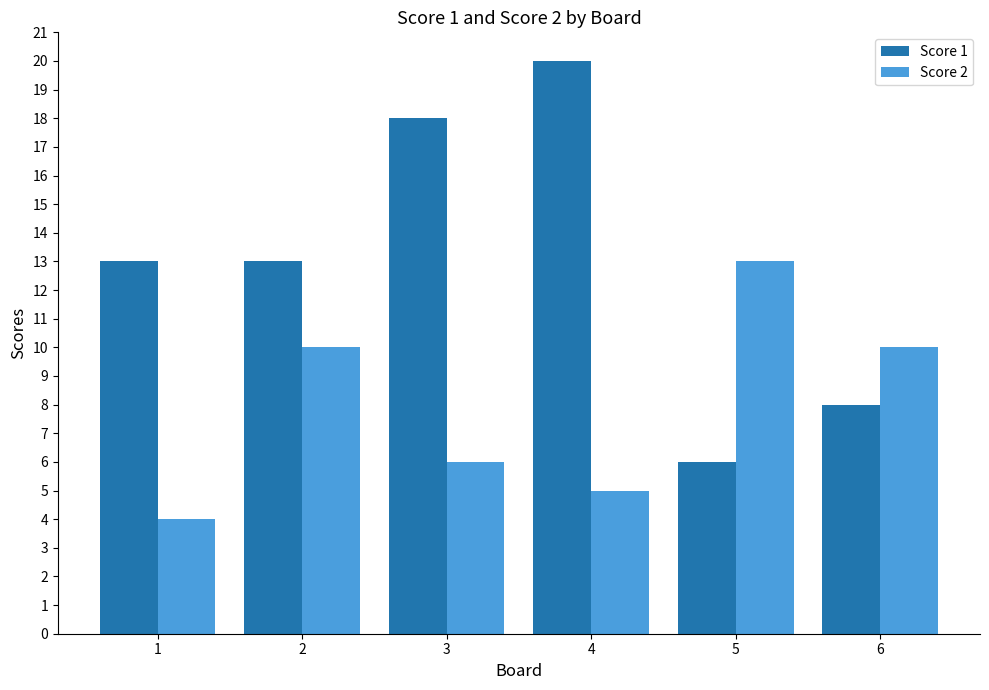

At 2, list the series in order from smallest to largest.

Score 2, Score 1